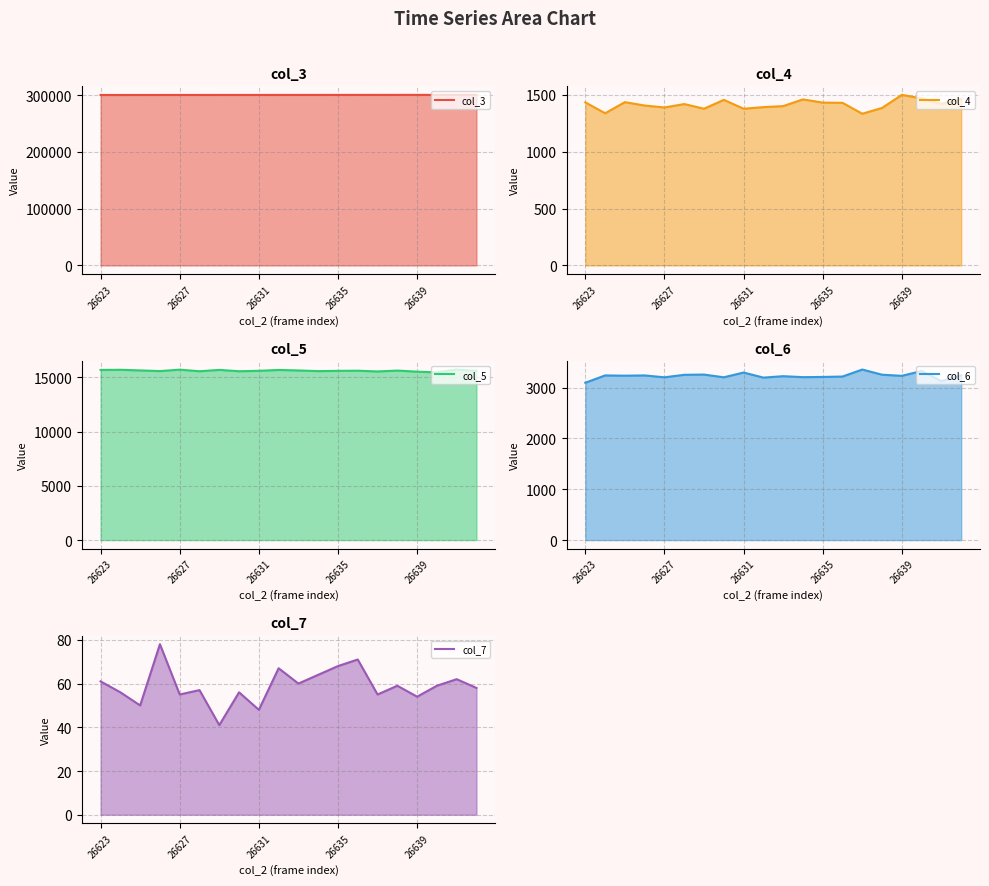

True or false: col_6 has a value of 3298 at 26631.

True